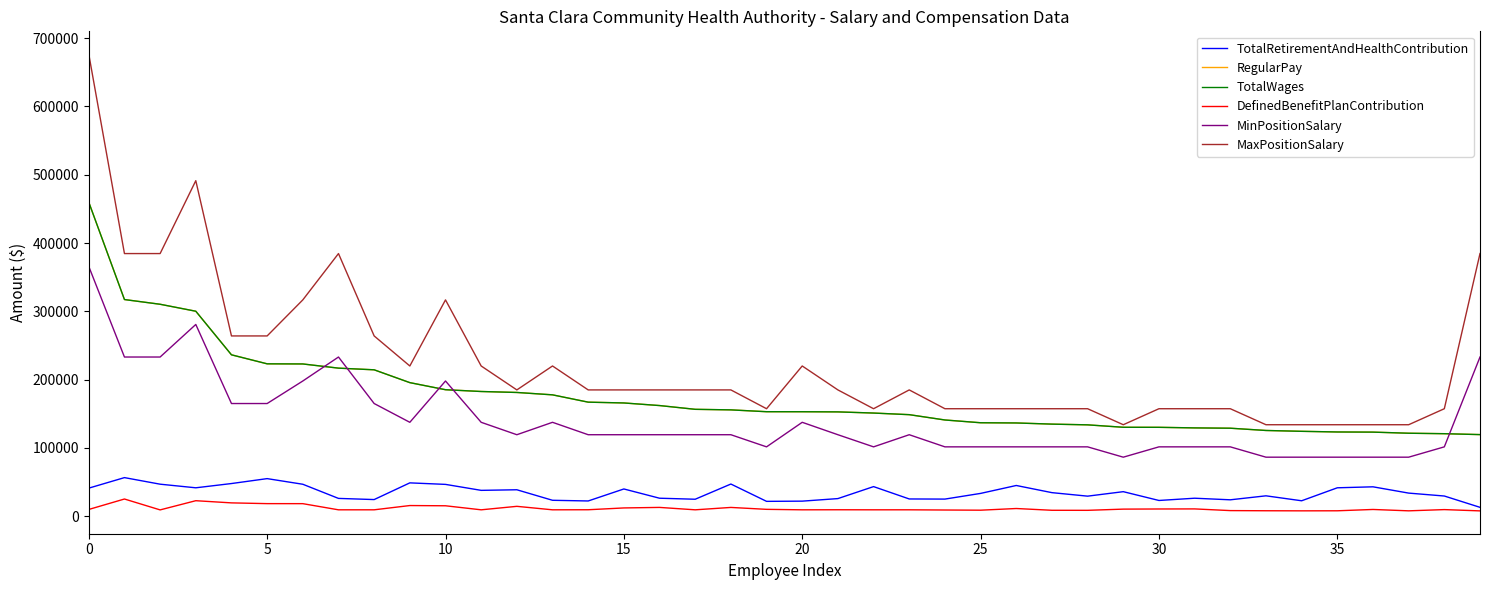

In MinPositionSalary, how many points are higher than both neighbors (excluding endpoints)?

6